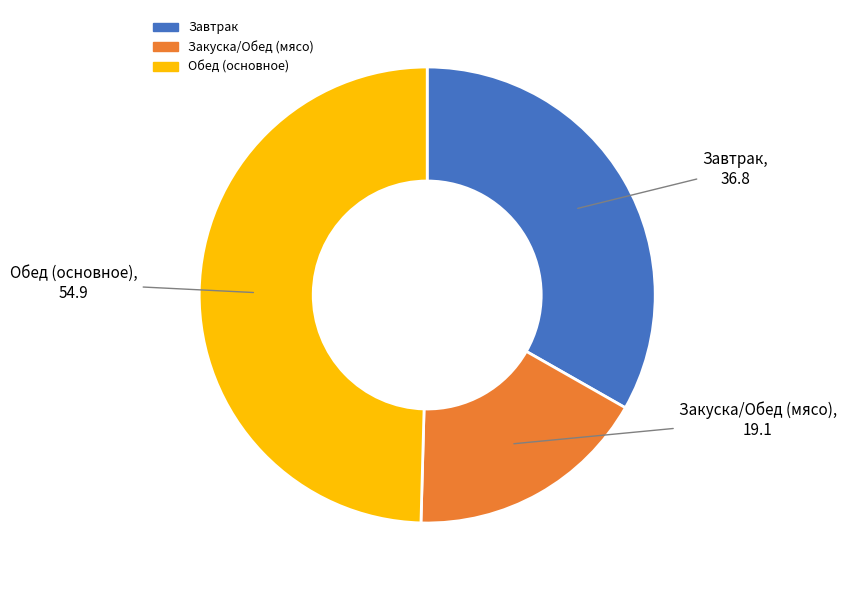

What is the ratio of the value at Закуска/Обед (мясо) to the value at Обед (основное)?

0.3